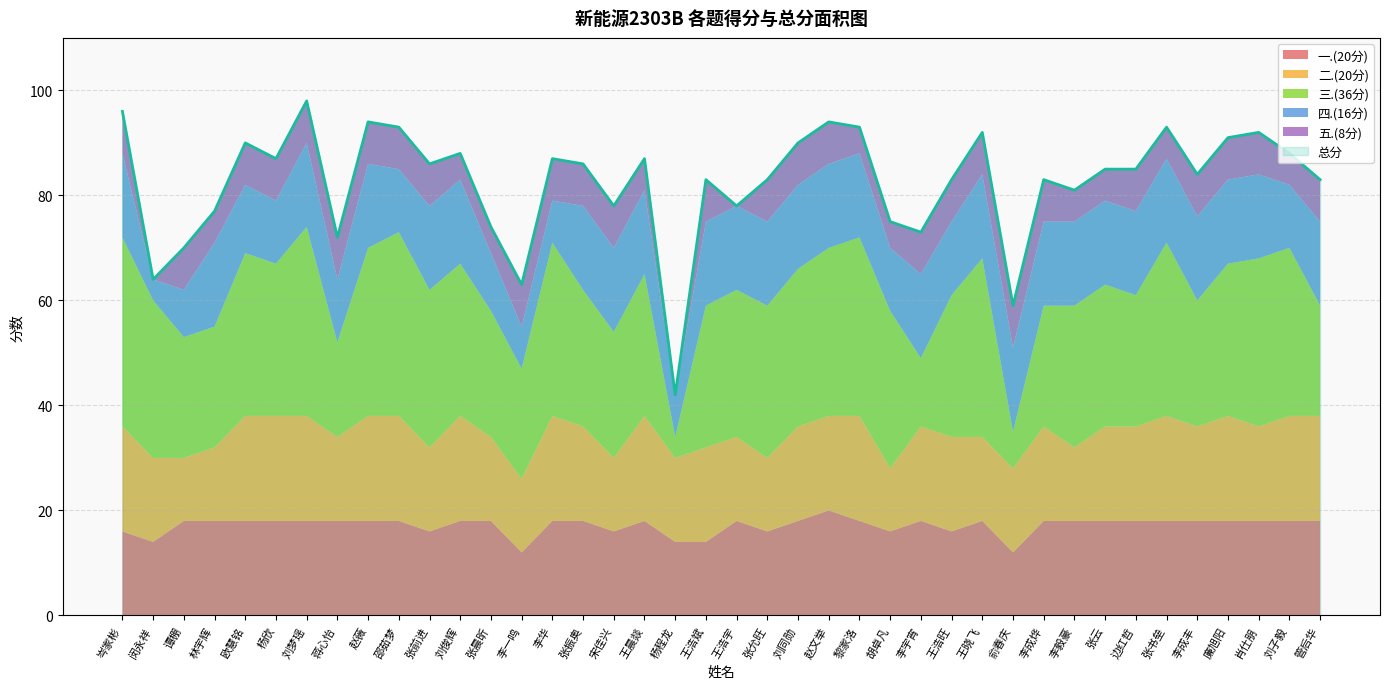

True or false: 五.(8分) and 一.(20分) intersect in this chart.

False